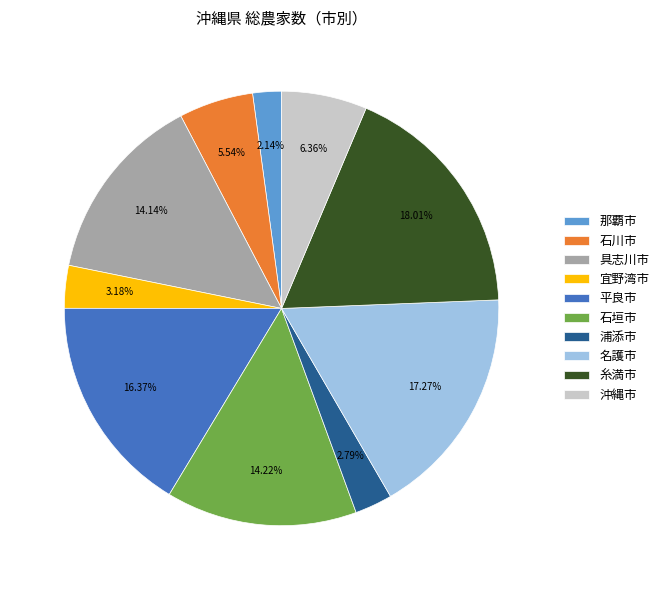

True or false: 石垣市 accounts for 19% of the total.

False